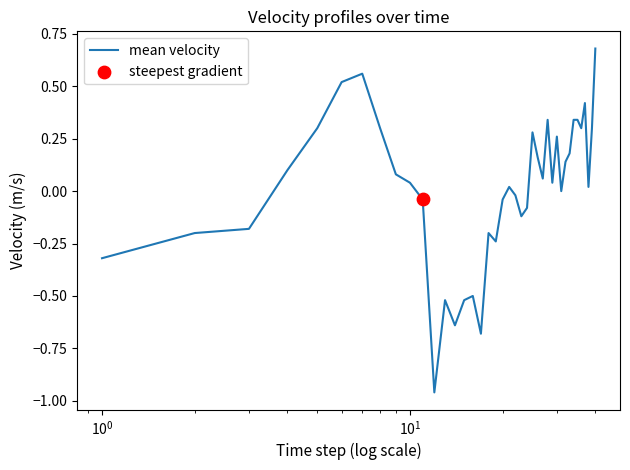

What is the difference between the maximum and minimum values?

1.6